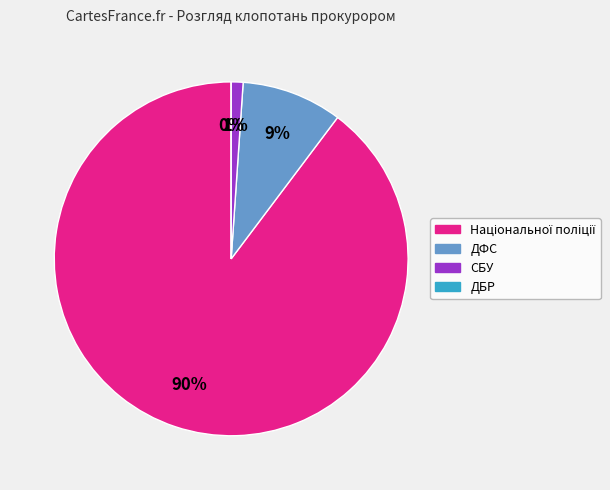

To the nearest percent, what is the average slice percentage?

25%